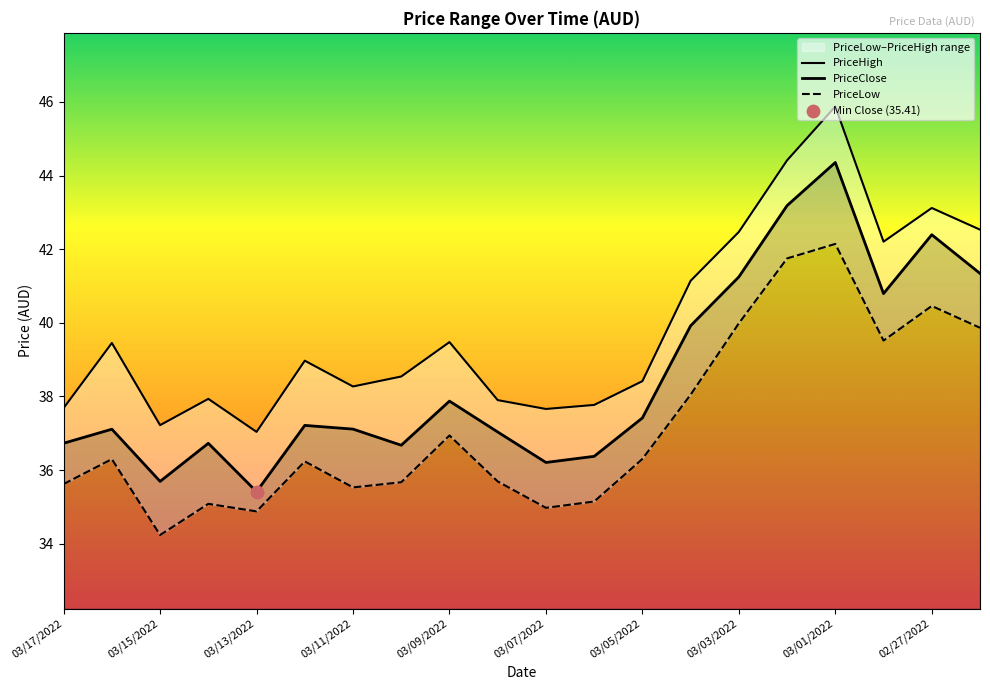

What are all the series names shown in the legend?

PriceHigh, PriceClose, PriceLow